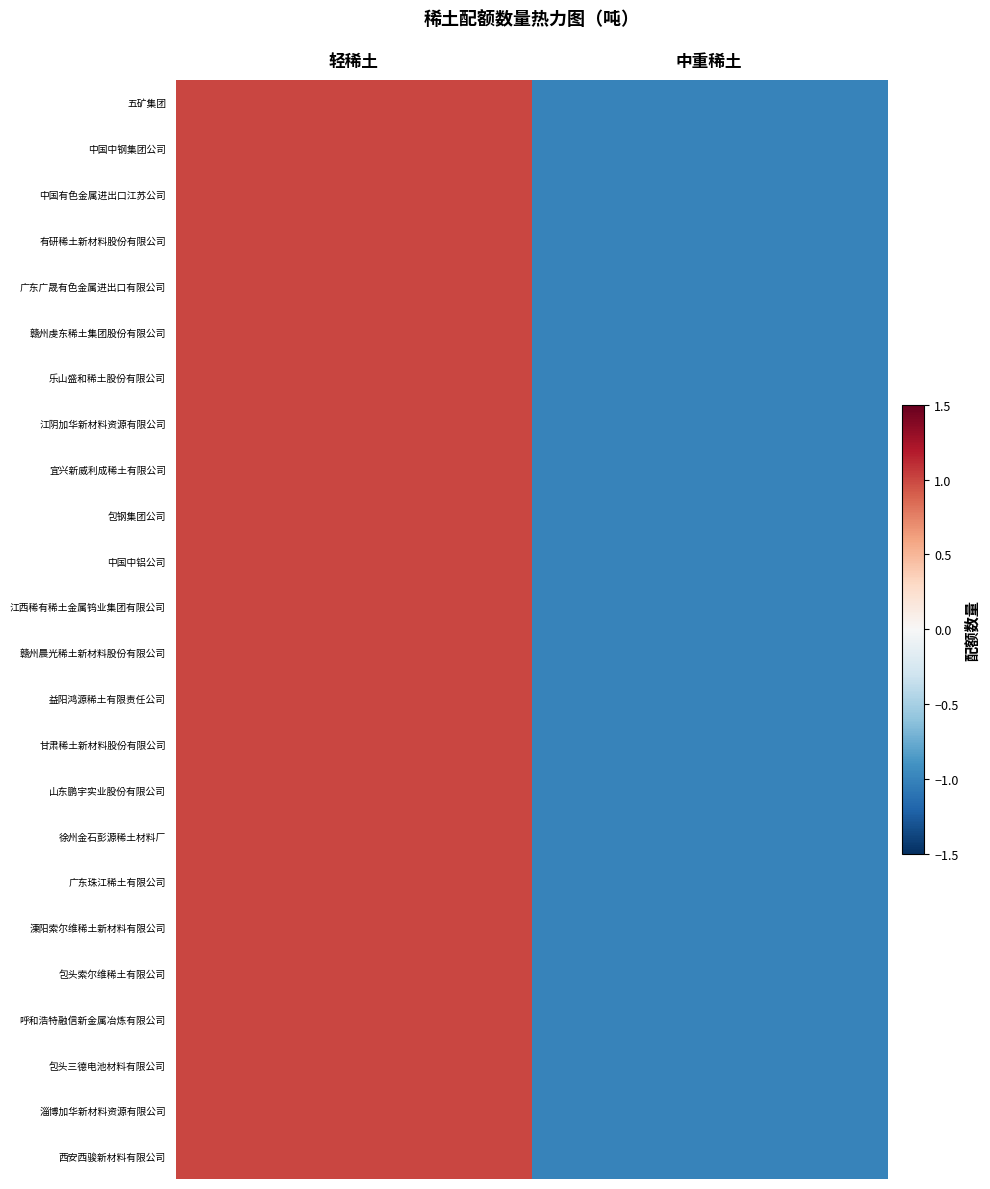

Reading left to right, extract all data points from this chart.

五矿集团: 轻稀土=1	中重稀土=-1
中国中钢集团公司: 轻稀土=1	中重稀土=-1
中国有色金属进出口江苏公司: 轻稀土=1	中重稀土=-1
有研稀土新材料股份有限公司: 轻稀土=1	中重稀土=-1
广东广晟有色金属进出口有限公司: 轻稀土=1	中重稀土=-1
赣州虔东稀土集团股份有限公司: 轻稀土=1	中重稀土=-1
乐山盛和稀土股份有限公司: 轻稀土=1	中重稀土=-1
江阴加华新材料资源有限公司: 轻稀土=1	中重稀土=-1
宜兴新威利成稀土有限公司: 轻稀土=1	中重稀土=-1
包钢集团公司: 轻稀土=1	中重稀土=-1
中国中铝公司: 轻稀土=1	中重稀土=-1
江西稀有稀土金属钨业集团有限公司: 轻稀土=1	中重稀土=-1
赣州晨光稀土新材料股份有限公司: 轻稀土=1	中重稀土=-1
益阳鸿源稀土有限责任公司: 轻稀土=1	中重稀土=-1
甘肃稀土新材料股份有限公司: 轻稀土=1	中重稀土=-1
山东鹏宇实业股份有限公司: 轻稀土=1	中重稀土=-1
徐州金石彭源稀土材料厂: 轻稀土=1	中重稀土=-1
广东珠江稀土有限公司: 轻稀土=1	中重稀土=-1
溧阳索尔维稀土新材料有限公司: 轻稀土=1	中重稀土=-1
包头索尔维稀土有限公司: 轻稀土=1	中重稀土=-1
呼和浩特融信新金属冶炼有限公司: 轻稀土=1	中重稀土=-1
包头三德电池材料有限公司: 轻稀土=1	中重稀土=-1
淄博加华新材料资源有限公司: 轻稀土=1	中重稀土=-1
西安西骏新材料有限公司: 轻稀土=1	中重稀土=-1